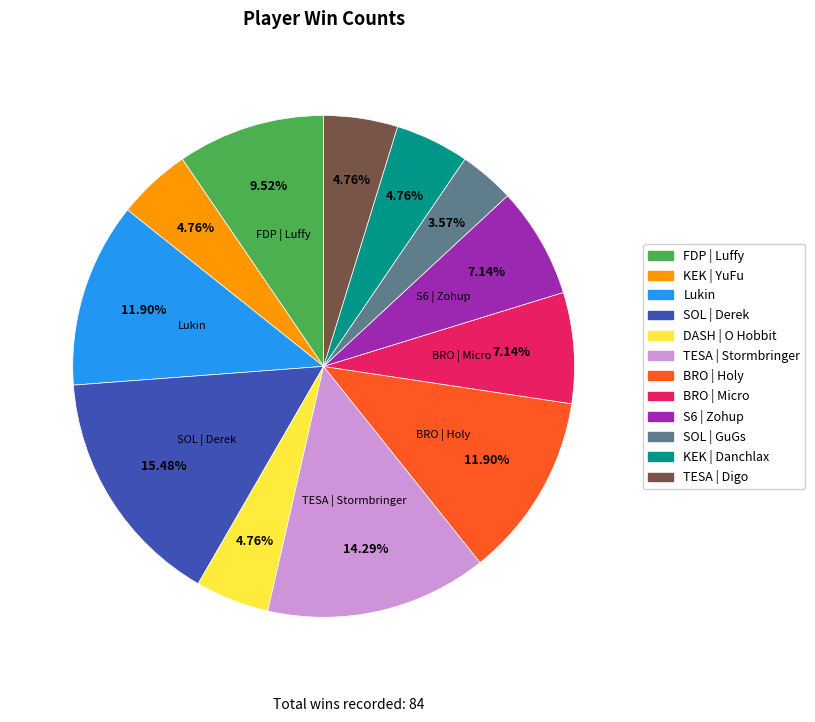

Is FDP | Luffy the majority of the pie?

No